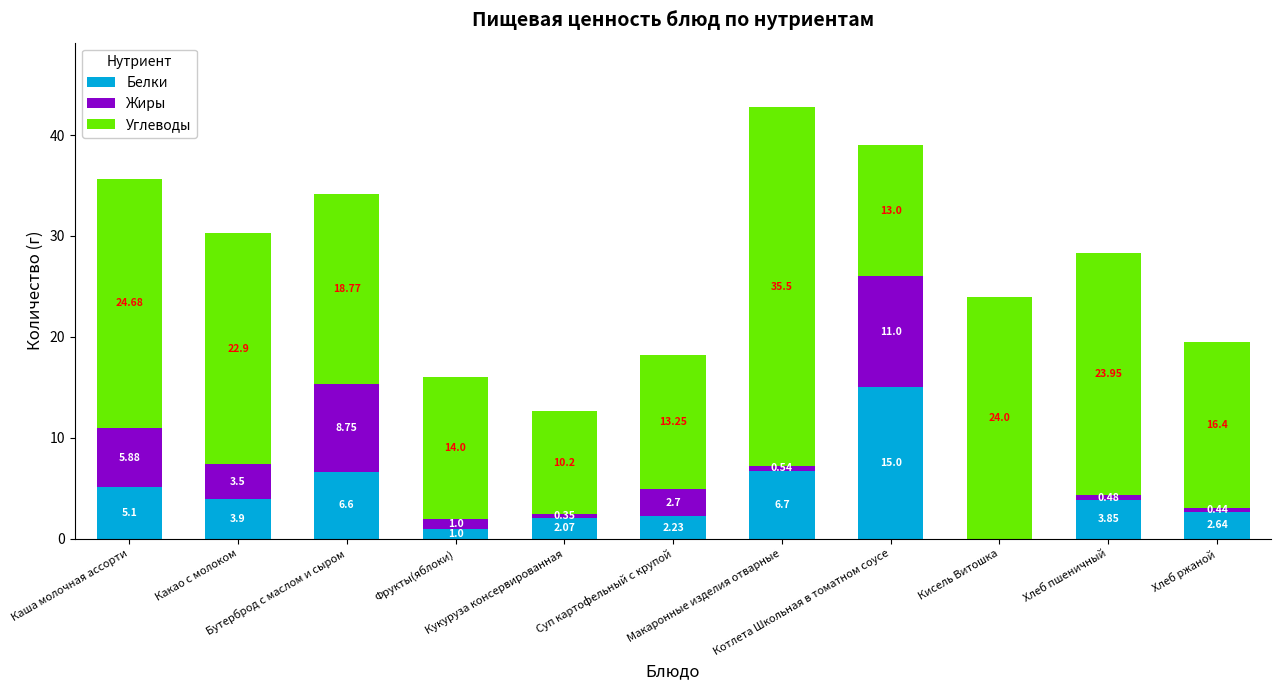

At which category is the sum across all series the highest?

Макаронные изделия отварные